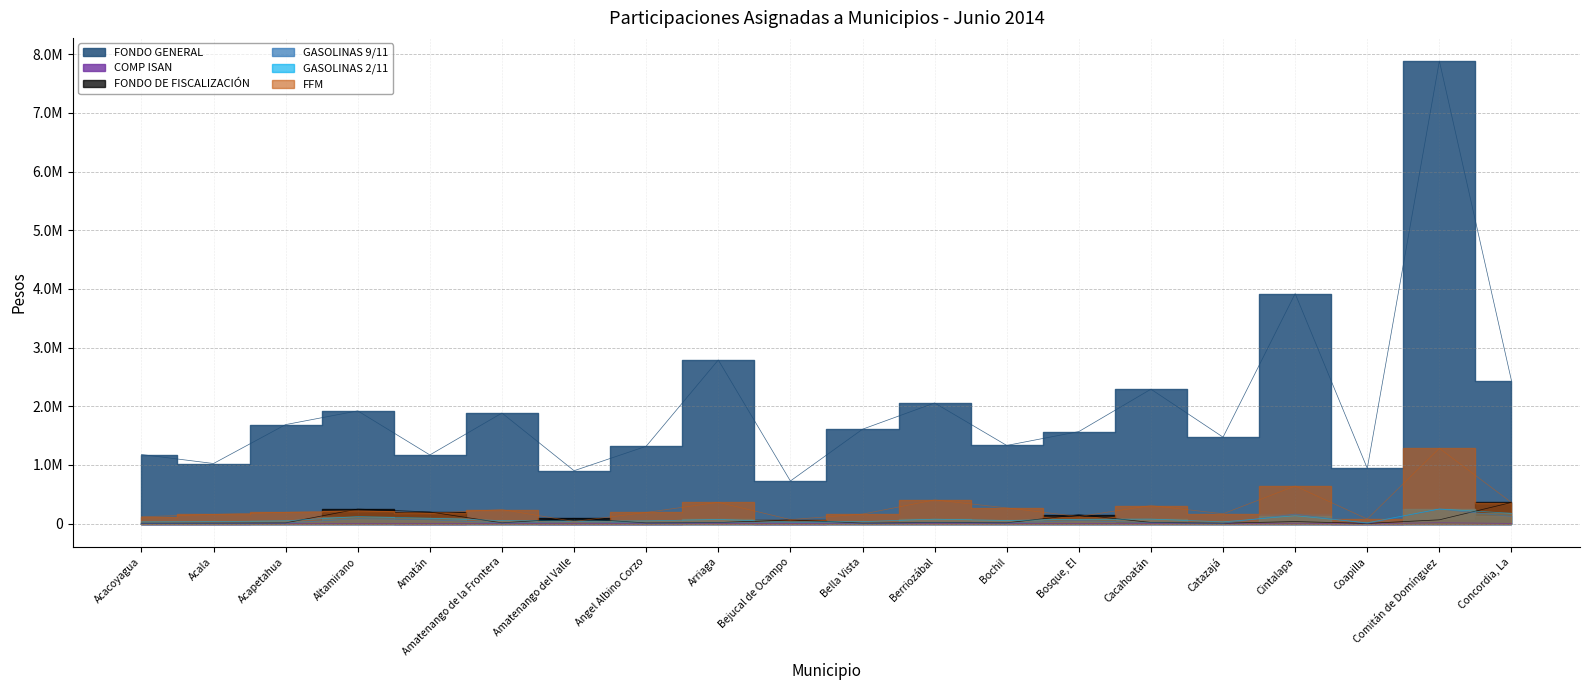

Between Acala and Concordia, La, which series saw the biggest shift?

FONDO GENERAL